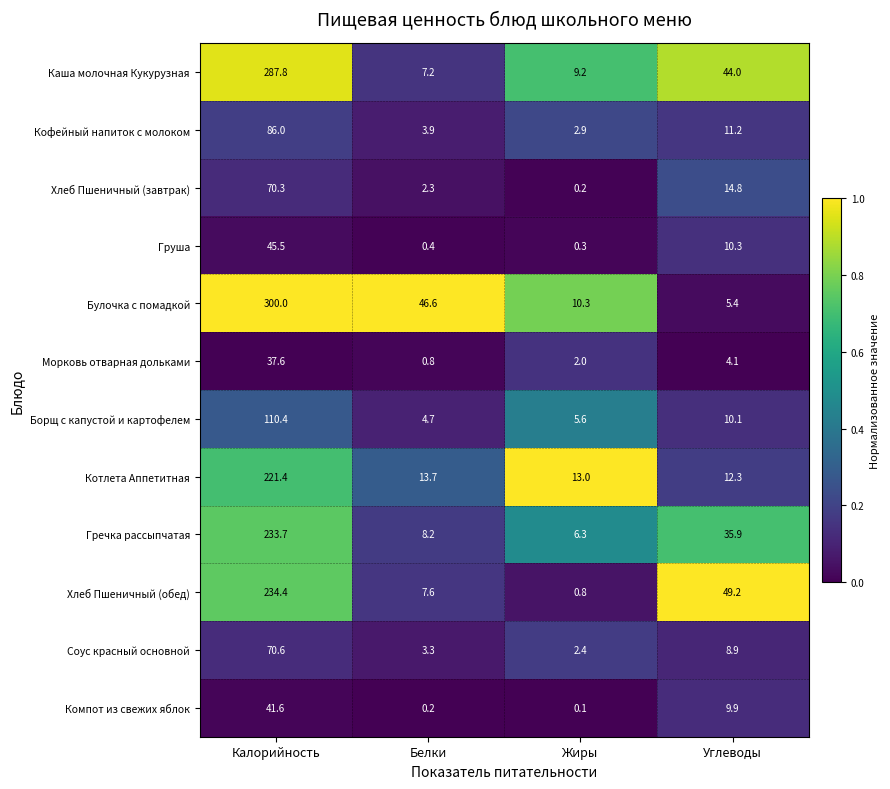

At which category is the sum across all series the highest?

Калорийность